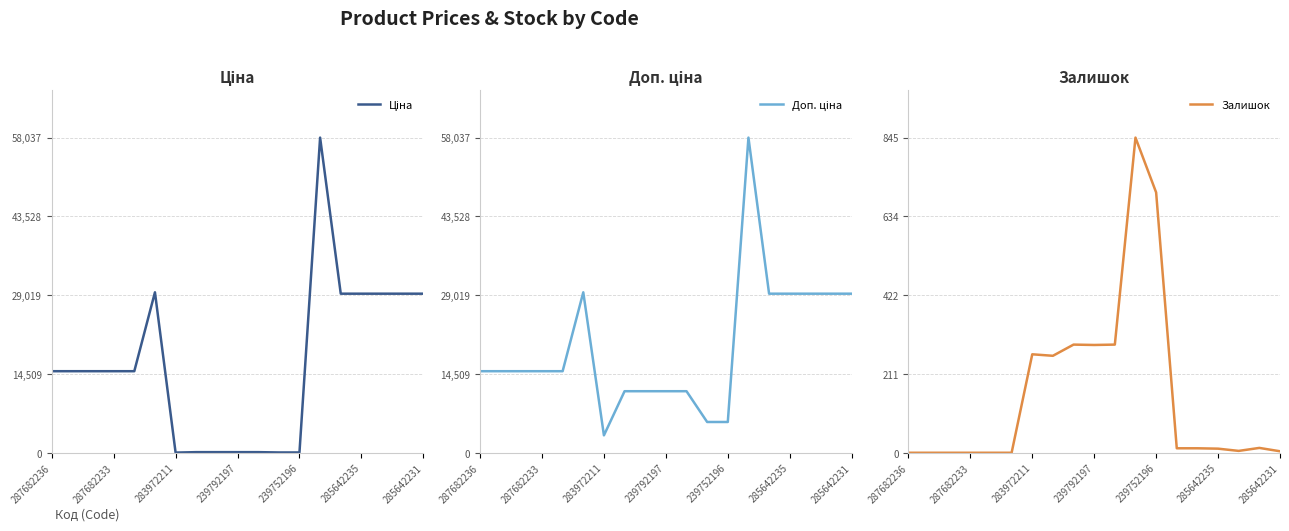

How many interior local valleys does the Залишок series have?

3